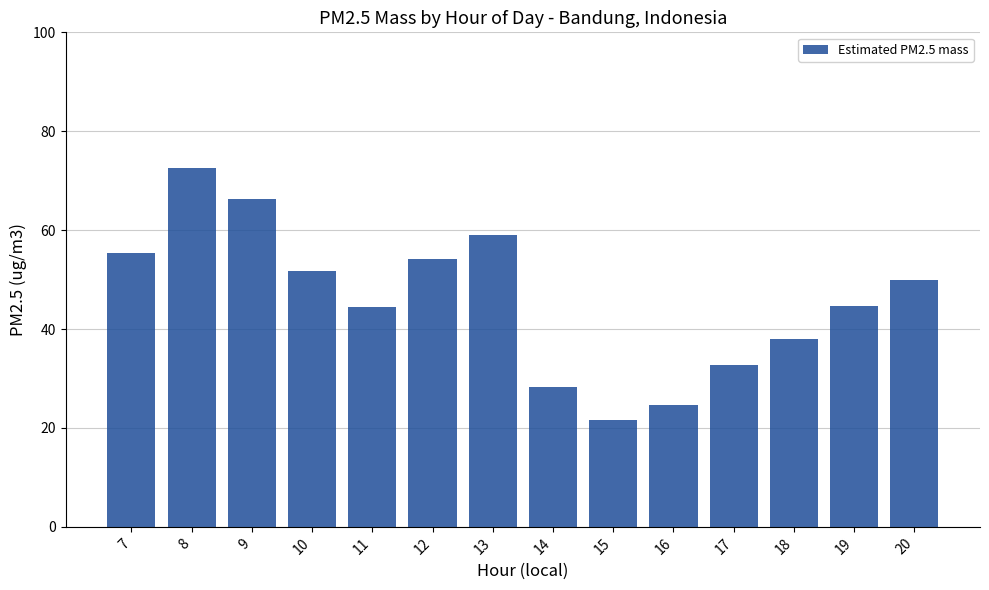

What is the smallest value displayed?

21.7